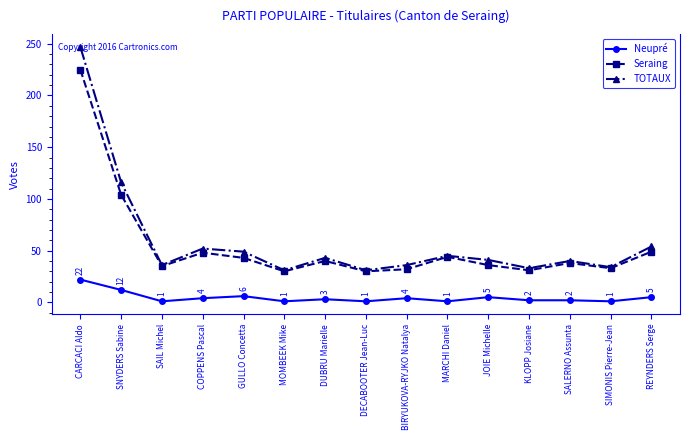

Where is Seraing nearest to the value 127?

SNYDERS Sabine